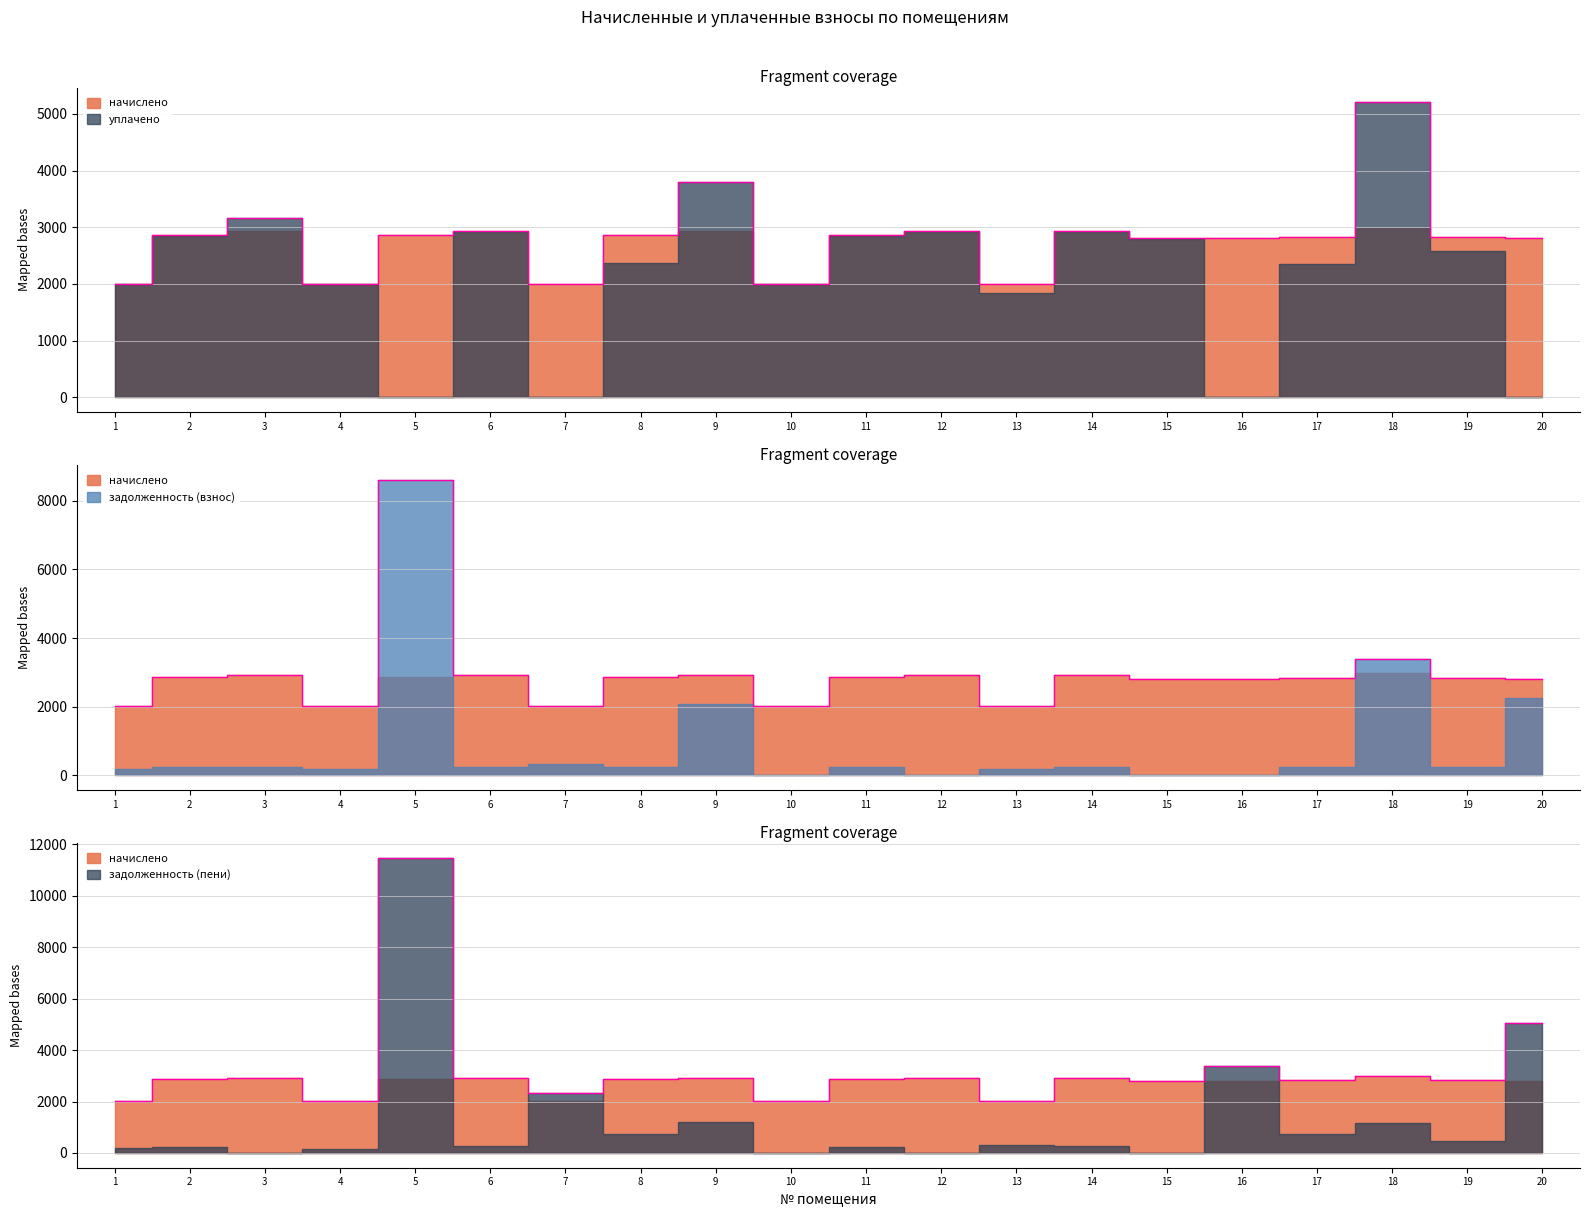

How many times do начислено and задолженность (пени) cross each other?

7